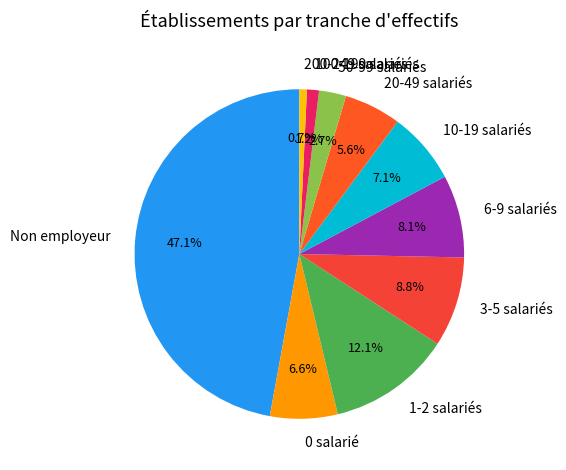

What is the largest slice in the pie chart?

Non employeur